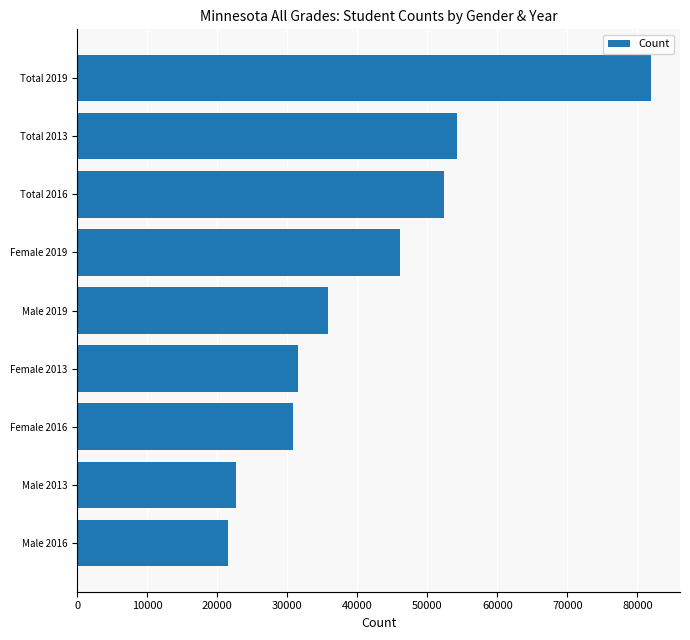

What is the average value?

41913